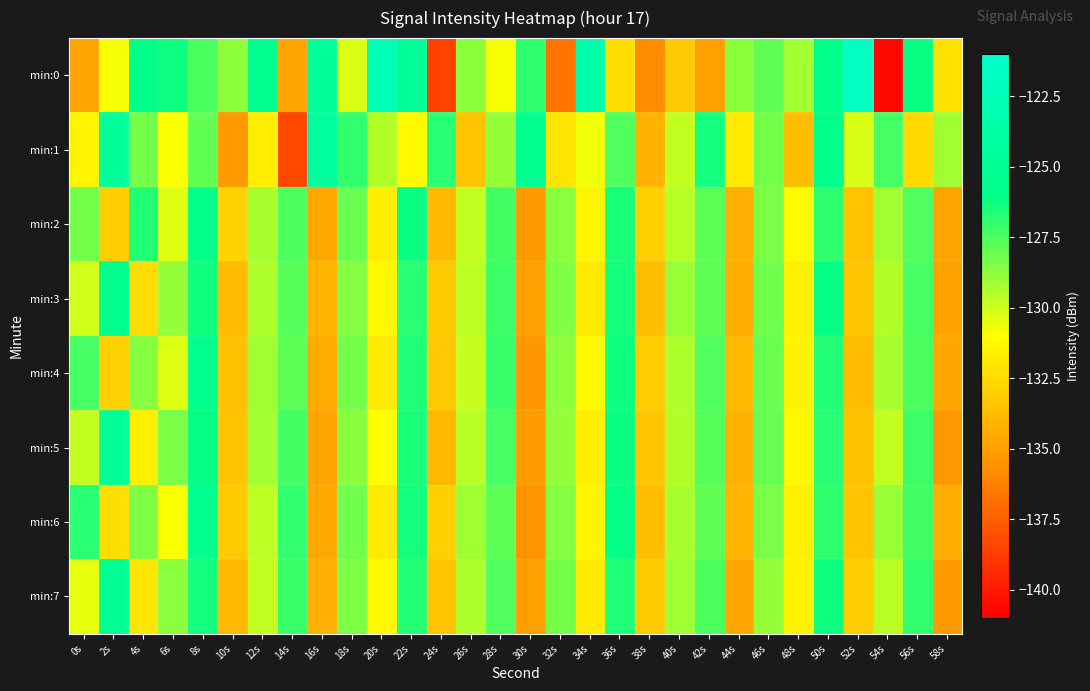

Reading right to left, what are all the values shown in this chart?

min:0: 58s=-132.2	56s=-126.2	54s=-140.7	52s=-121.9	50s=-126.0	48s=-129.2	46s=-127.9	44s=-128.8	42s=-135.0	40s=-133.2	38s=-135.8	36s=-132.4	34s=-123.4	32s=-136.7	30s=-126.9	28s=-130.9	26s=-128.7	24s=-138.6	22s=-124.9	20s=-122.6	18s=-130.3	16s=-124.6	14s=-134.7	12s=-125.6	10s=-128.8	8s=-127.5	6s=-126.3	4s=-125.8	2s=-130.9	0s=-134.6
min:1: 58s=-129.1	56s=-132.6	54s=-127.4	52s=-130.2	50s=-125.8	48s=-133.7	46s=-128.3	44s=-131.9	42s=-126.4	40s=-129.8	38s=-134.2	36s=-127.6	34s=-130.7	32s=-132.1	30s=-125.3	28s=-128.9	26s=-133.4	24s=-126.8	22s=-131.2	20s=-129.5	18s=-127.0	16s=-124.4	14s=-138.4	12s=-131.7	10s=-135.3	8s=-127.9	6s=-130.9	4s=-128.3	2s=-124.7	0s=-131.4
min:2: 58s=-134.8	56s=-127.6	54s=-129.2	52s=-133.5	50s=-126.9	48s=-131.1	46s=-128.4	44s=-134.3	42s=-127.8	40s=-129.6	38s=-133.0	36s=-126.5	34s=-131.4	32s=-128.7	30s=-135.2	28s=-127.3	26s=-129.8	24s=-133.9	22s=-126.2	20s=-131.7	18s=-128.1	16s=-134.6	14s=-127.5	12s=-129.3	10s=-132.8	8s=-125.9	6s=-130.4	4s=-126.7	2s=-133.1	0s=-128.3
min:3: 58s=-134.9	56s=-127.4	54s=-129.5	52s=-133.4	50s=-126.1	48s=-131.6	46s=-128.2	44s=-134.4	42s=-127.9	40s=-129.0	38s=-133.7	36s=-126.4	34s=-131.9	32s=-128.5	30s=-135.0	28s=-127.2	26s=-129.7	24s=-133.2	22s=-126.8	20s=-131.3	18s=-128.6	16s=-134.1	14s=-127.7	12s=-129.4	10s=-133.8	8s=-126.3	6s=-128.9	4s=-132.4	2s=-125.6	0s=-130.1
min:4: 58s=-134.7	56s=-127.5	54s=-129.3	52s=-133.8	50s=-126.7	48s=-131.5	46s=-128.1	44s=-134.0	42s=-127.6	40s=-129.4	38s=-133.1	36s=-126.3	34s=-131.2	32s=-128.8	30s=-135.4	28s=-127.1	26s=-129.9	24s=-133.3	22s=-126.6	20s=-131.8	18s=-128.3	16s=-134.5	14s=-127.8	12s=-129.1	10s=-133.6	8s=-125.7	6s=-130.3	4s=-128.6	2s=-132.9	0s=-127.4
min:5: 58s=-135.3	56s=-127.2	54s=-129.8	52s=-133.6	50s=-126.8	48s=-131.3	46s=-128.0	44s=-134.2	42s=-127.7	40s=-129.5	38s=-133.4	36s=-126.2	34s=-131.7	32s=-128.9	30s=-135.1	28s=-127.4	26s=-129.6	24s=-133.9	22s=-126.5	20s=-131.0	18s=-128.7	16s=-134.8	14s=-127.3	12s=-129.2	10s=-133.5	8s=-126.1	6s=-128.4	4s=-131.6	2s=-124.9	0s=-129.8
min:6: 58s=-134.4	56s=-127.3	54s=-129.0	52s=-133.5	50s=-126.9	48s=-131.6	46s=-128.4	44s=-134.1	42s=-127.9	40s=-129.3	38s=-133.7	36s=-126.1	34s=-131.4	32s=-128.6	30s=-135.5	28s=-127.8	26s=-129.1	24s=-133.0	22s=-126.4	20s=-131.9	18s=-128.2	16s=-134.6	14s=-127.0	12s=-129.7	10s=-133.2	8s=-125.4	6s=-130.9	4s=-128.5	2s=-132.3	0s=-126.8
min:7: 58s=-135.2	56s=-127.0	54s=-129.6	52s=-133.1	50s=-126.3	48s=-131.5	46s=-128.9	44s=-134.7	42s=-127.5	40s=-129.1	38s=-133.2	36s=-126.6	34s=-131.8	32s=-128.3	30s=-135.0	28s=-127.6	26s=-129.4	24s=-133.4	22s=-126.7	20s=-131.2	18s=-128.5	16s=-134.3	14s=-127.1	12s=-129.8	10s=-133.9	8s=-126.4	6s=-128.7	4s=-132.0	2s=-125.2	0s=-130.5